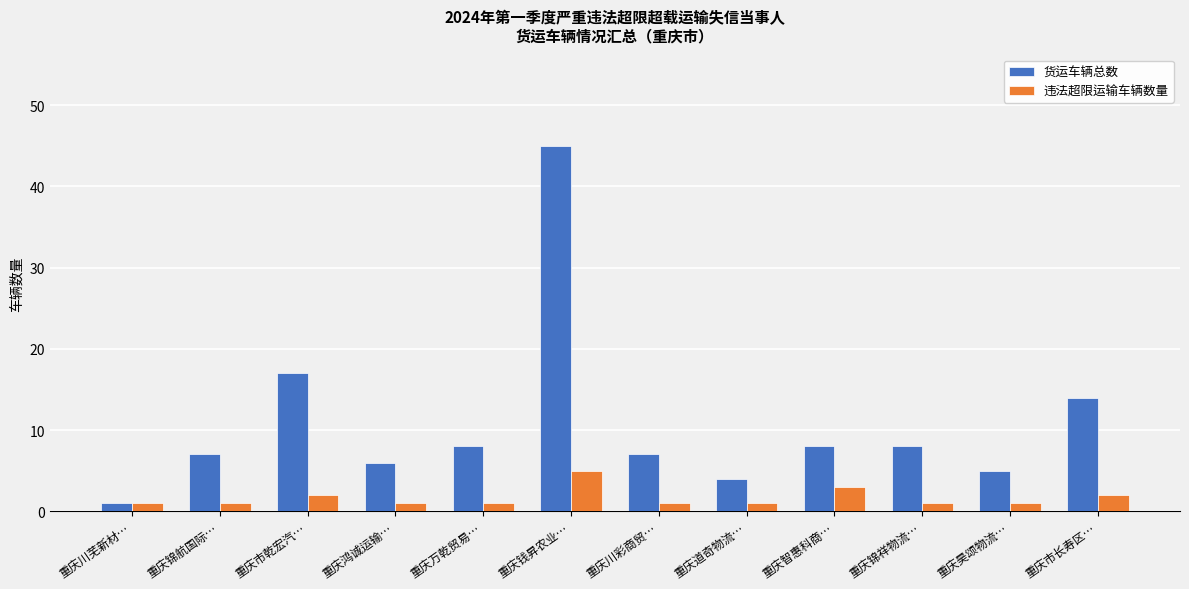

Are the bars grouped side by side (vs. stacked)?

Yes